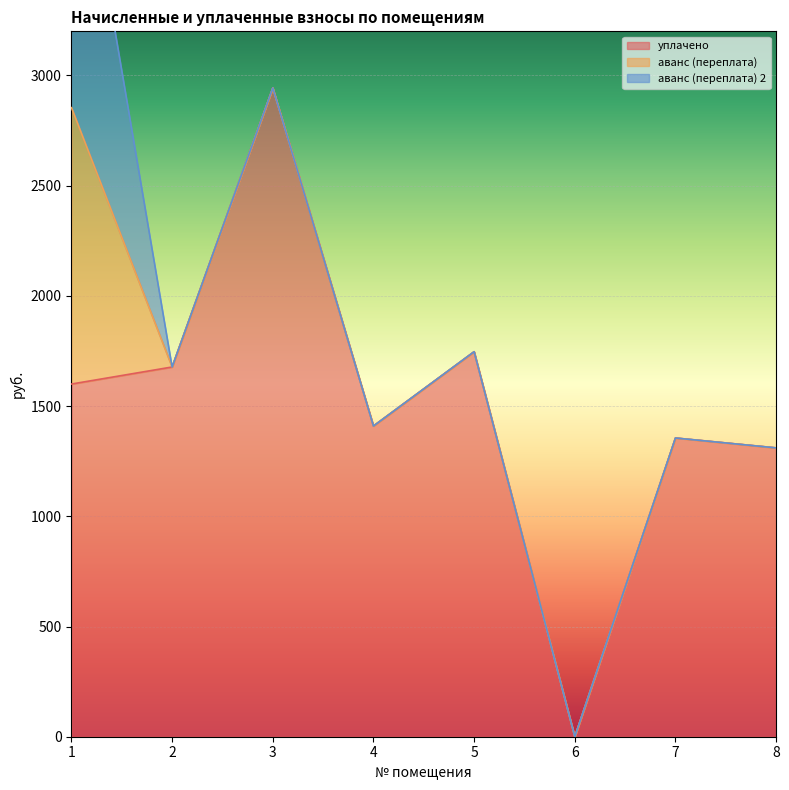

True or false: аванс (переплата) and аванс (переплата) 2 cross at least once.

False